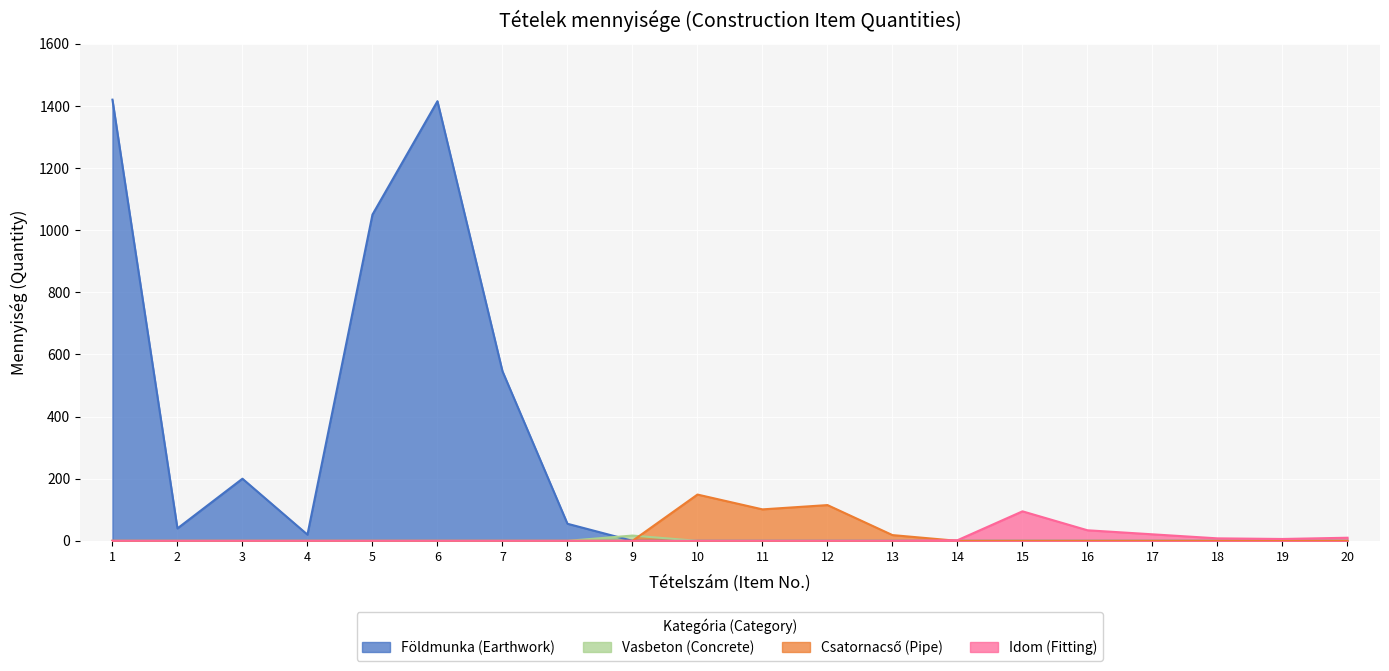

What is the sum of the values at 11 and 3?

200